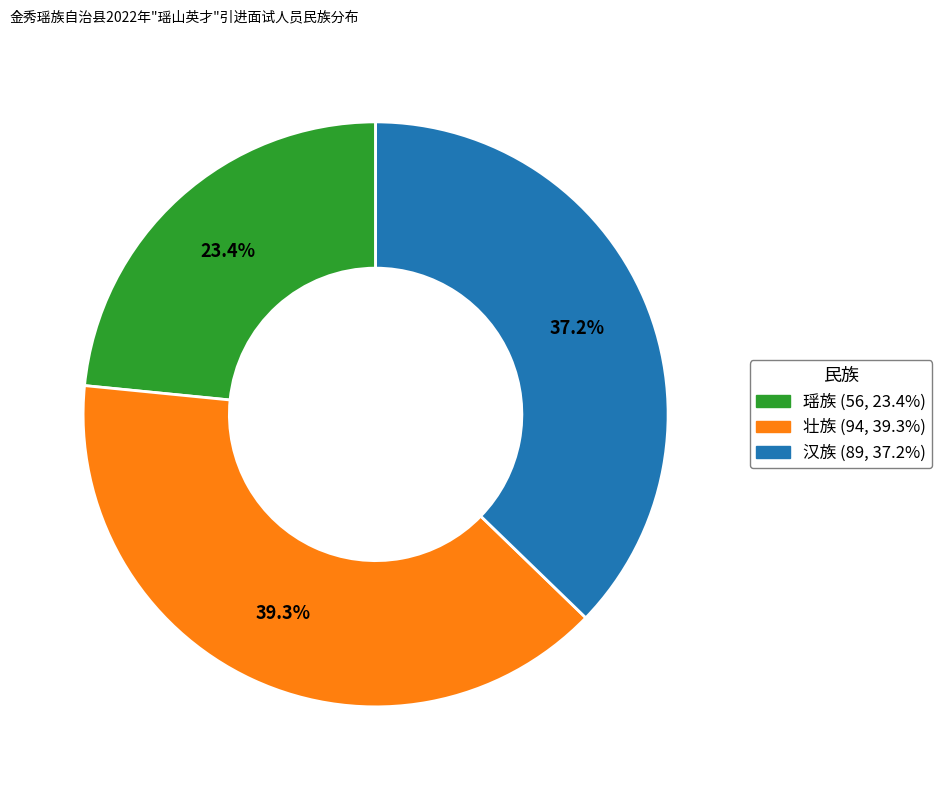

Rank the categories by value from highest to lowest.

壮族, 汉族, 瑶族